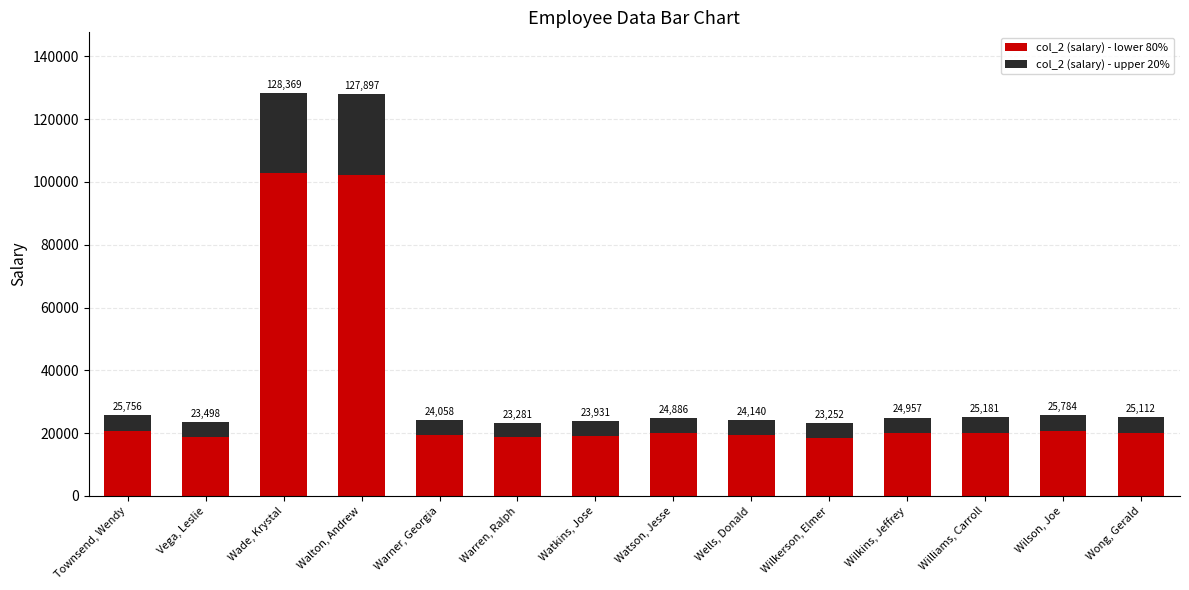

At which label does col_2 (salary) - lower 80% first exceed 19965?

Townsend, Wendy